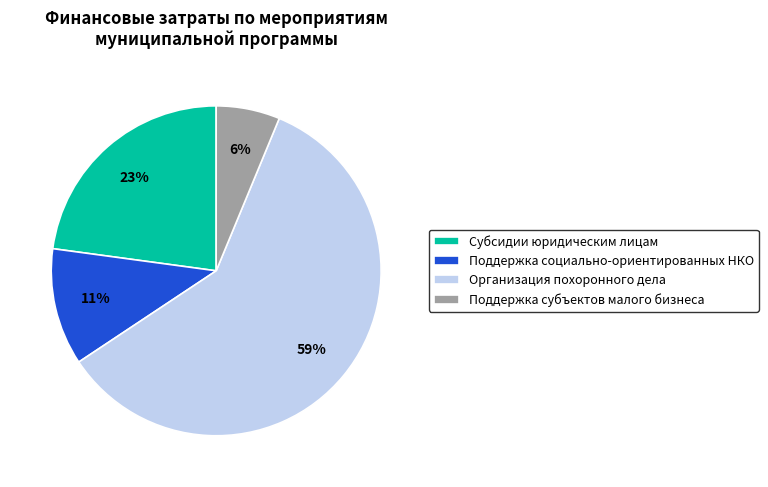

To the nearest percent, what percentage of the pie is Поддержка социально-ориентированных НКО?

11%